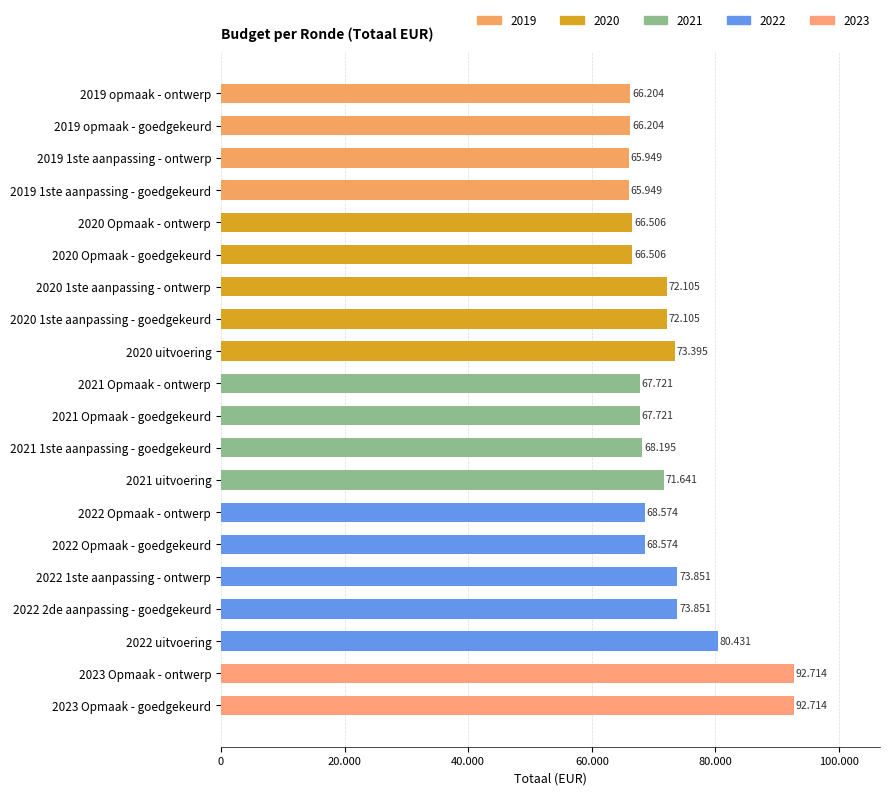

Does the chart contain any negative values?

No